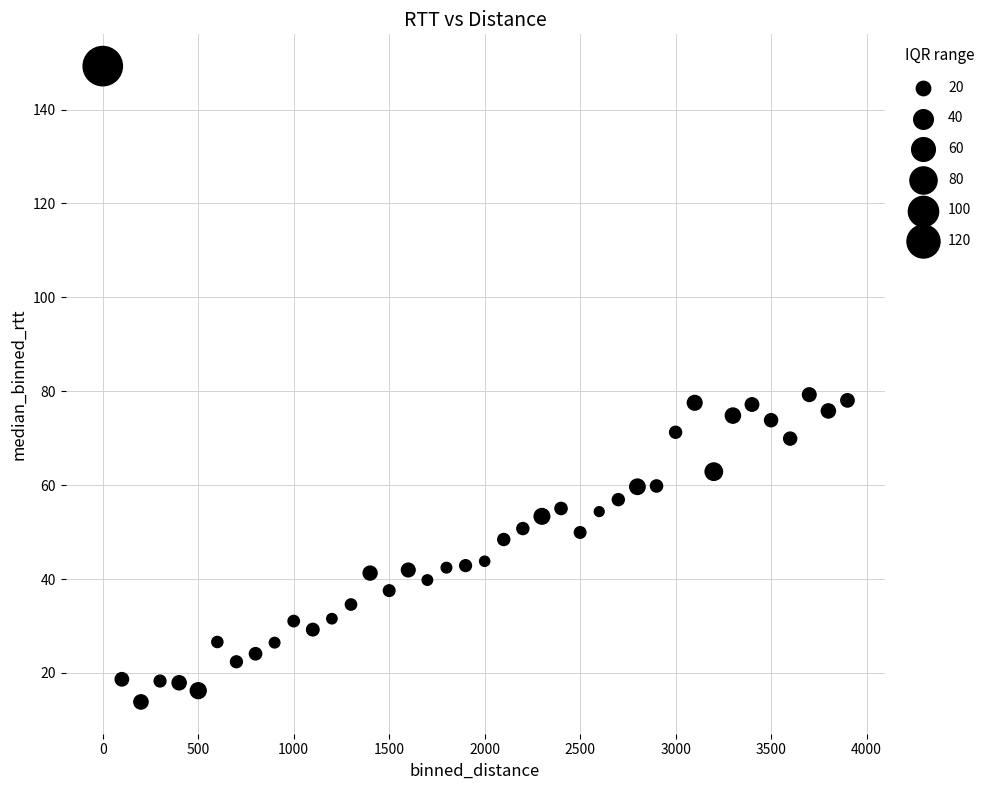

What is the range of X values (max minus min)?

3900.0